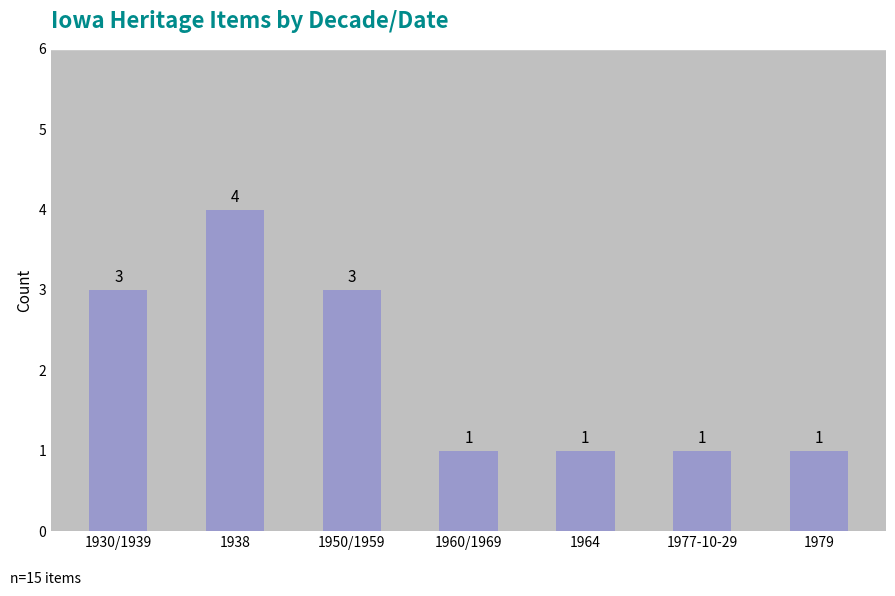

Does the chart contain stacked bars?

No